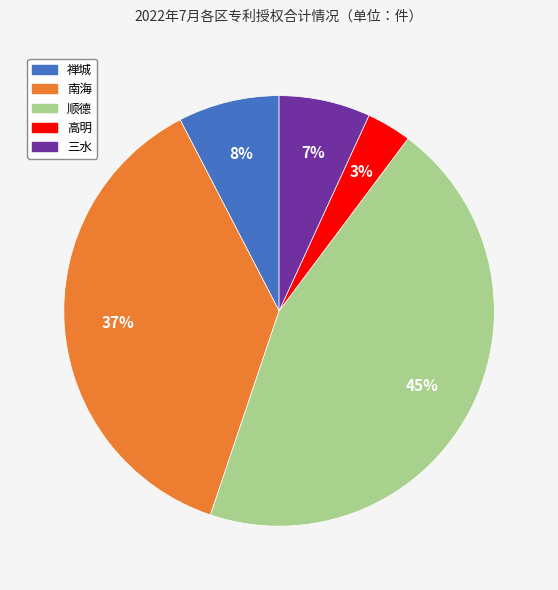

True or false: 顺德 accounts for 45% of the total.

True